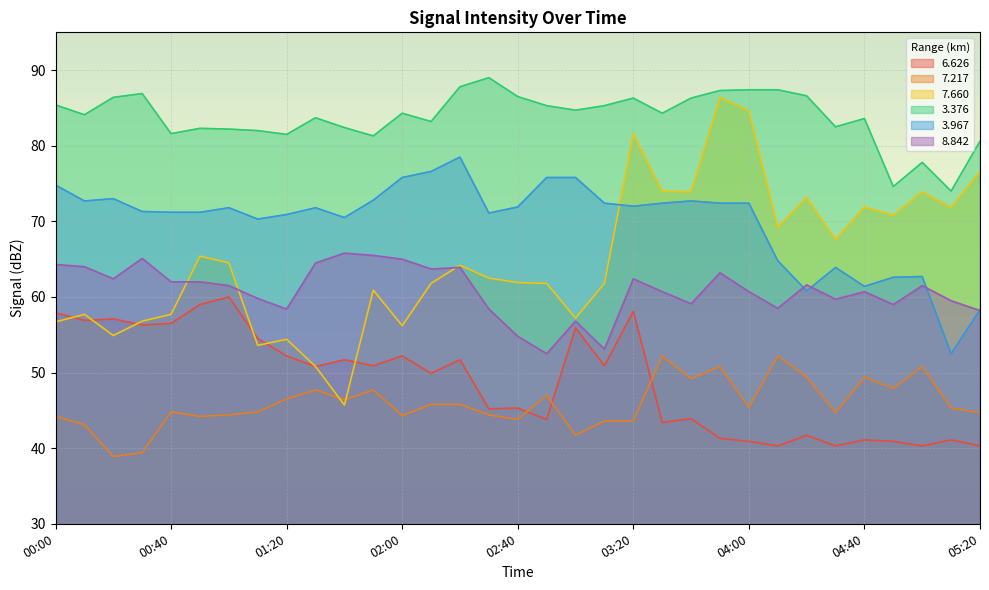

How many lines are shown in the chart?

6